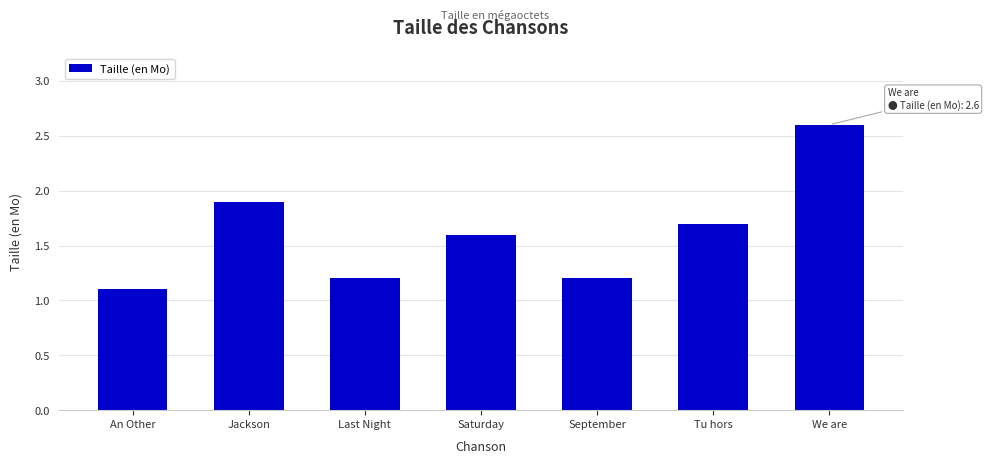

Reading right to left, list all the values displayed in this chart.

We are=2.6	Tu hors=1.7	September=1.2	Saturday=1.6	Last Night=1.2	Jackson=1.9	An Other=1.1